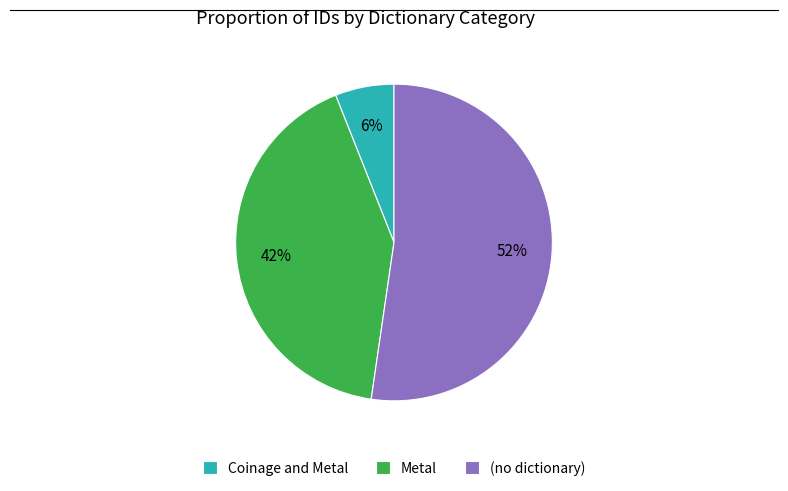

To the nearest percent, what is the average slice percentage?

33%